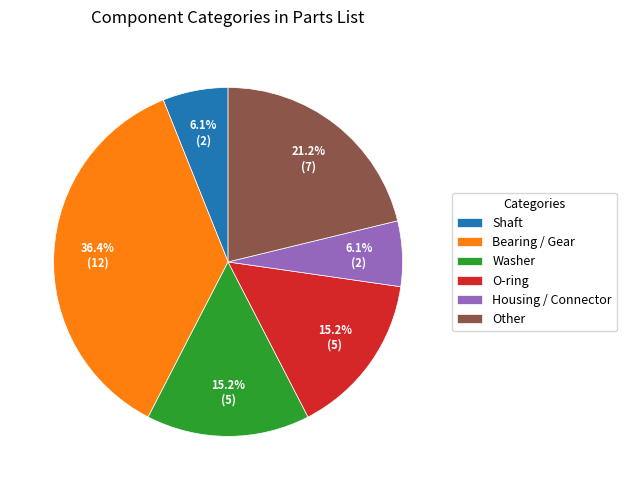

What is the ratio of the value at Housing / Connector to the value at Washer?

0.4